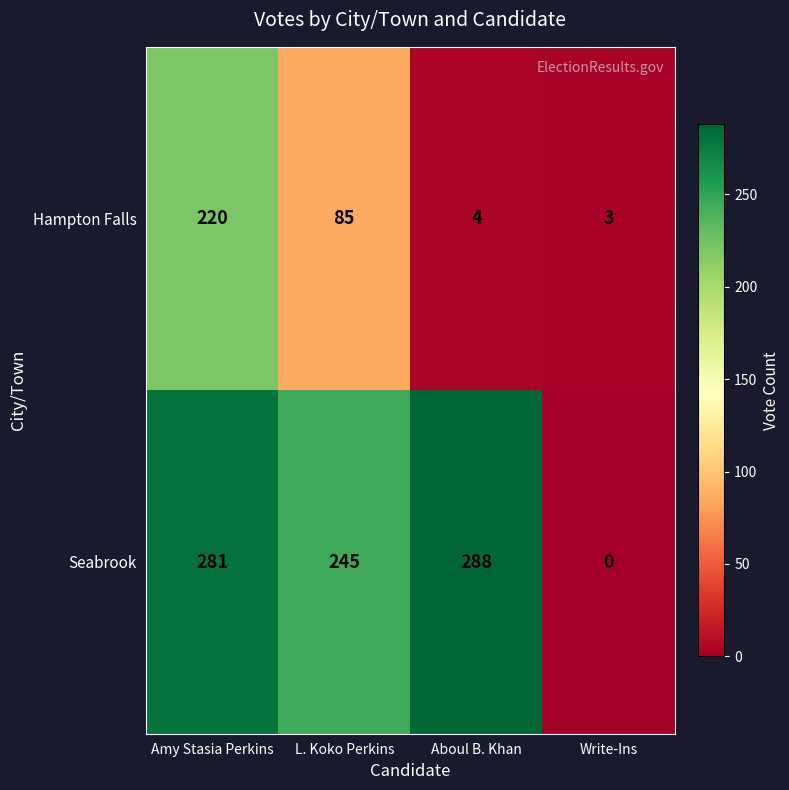

Which series has the widest spread of values?

Seabrook